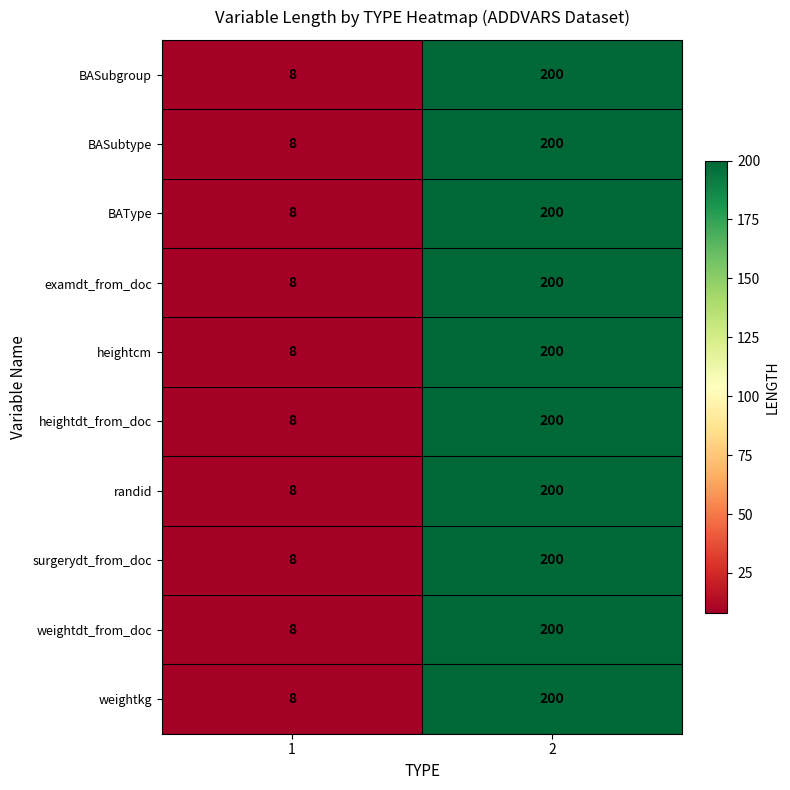

At how many categories does at least one series exceed 199?

1